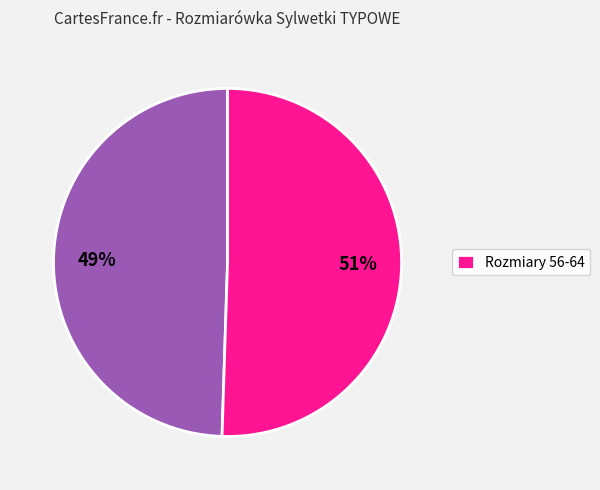

To the nearest percent, what is the average slice percentage?

50%